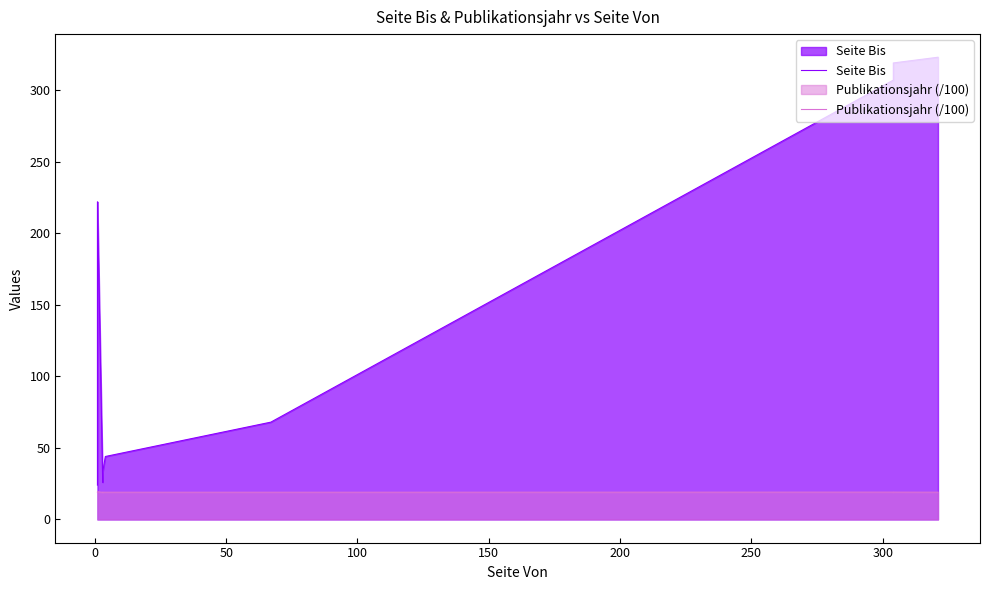

Reading left to right, list all the values displayed in this chart.

Seite Bis: 24.0	152.0	171.0	222.0	26.0	26.0	33.0	33.0	44.0	68.0	307.0	319.0	323.0
Publikationsjahr (/100): 18.9	19.0	19.2	19.4	18.9	18.9	19.1	19.1	19.1	19.0	19.1	19.1	19.1